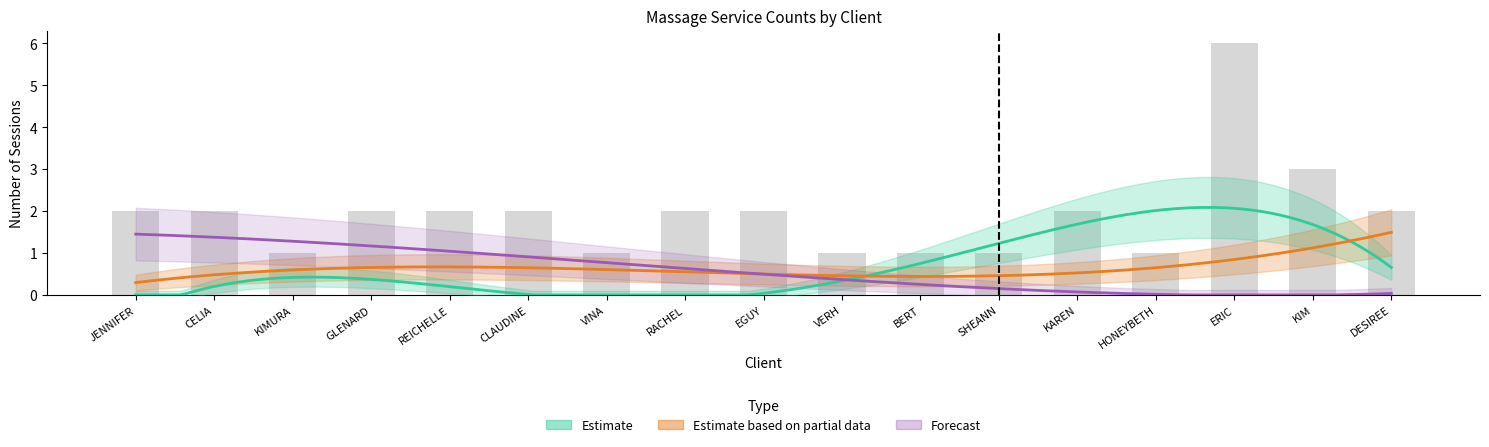

What is the total value across all series at JENNIFER SALAMANCA?

2